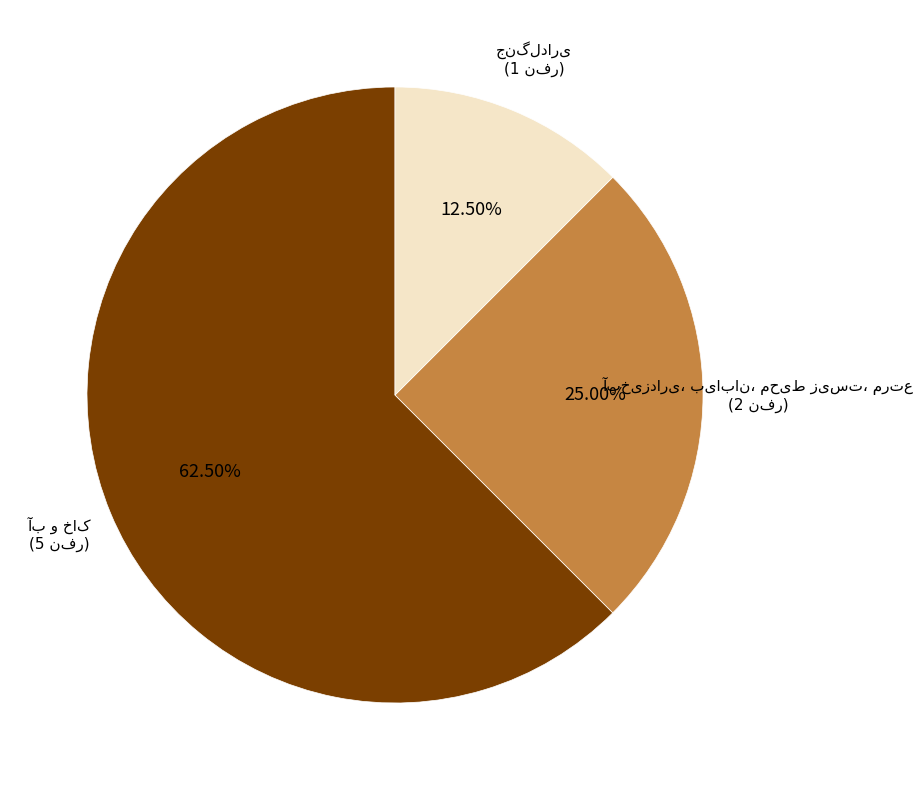

Is there any slice that represents more than half of the pie?

Yes